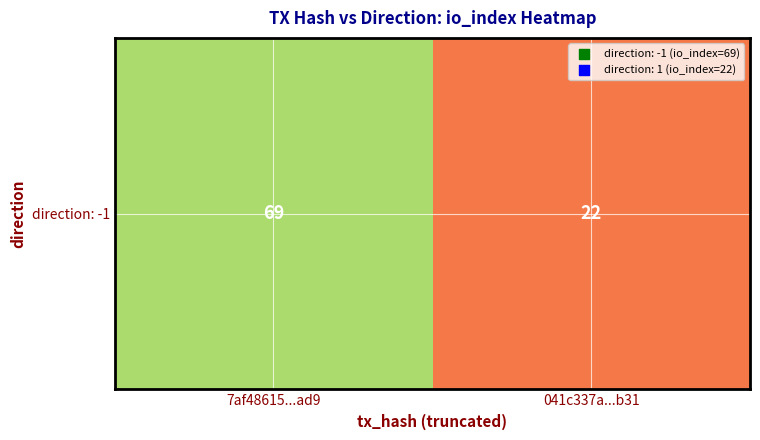

Reading left to right, what are all the values shown in this chart?

7af48615...ad9=69	041c337a...b31=22